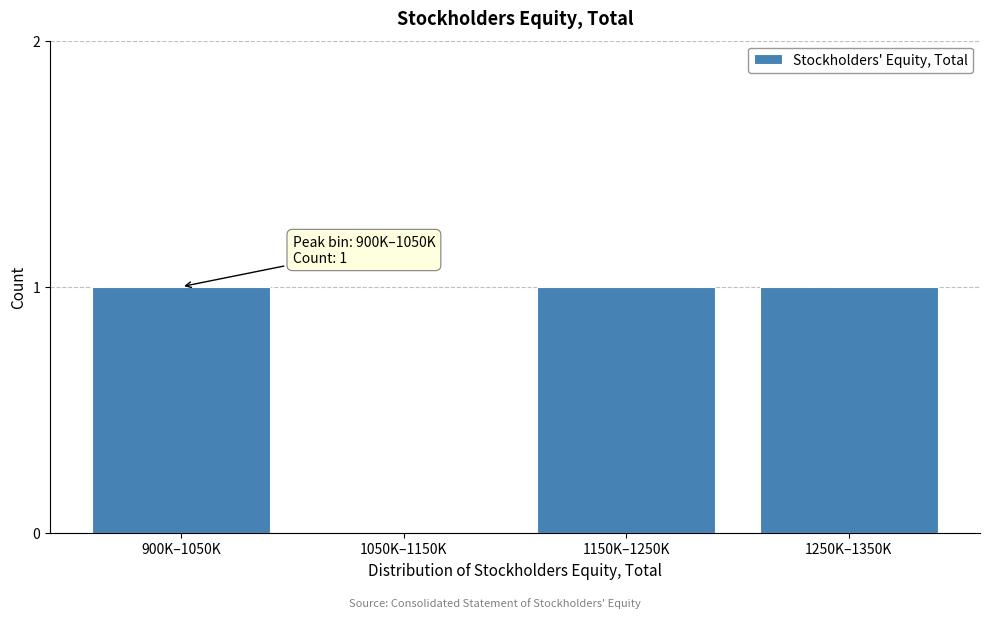

Reading left to right, list all the values displayed in this chart.

900K–1050K=1	1050K–1150K=0	1150K–1250K=1	1250K–1350K=1